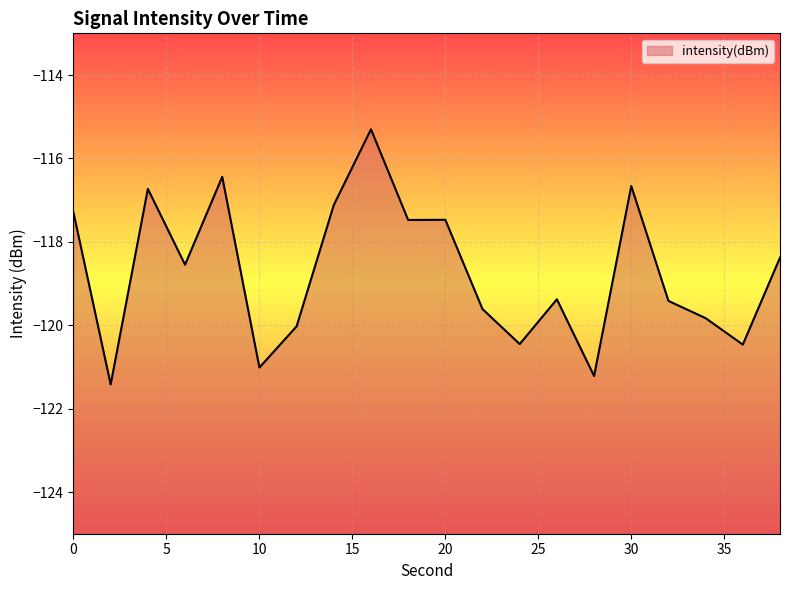

What is the smallest value displayed?

-121.4